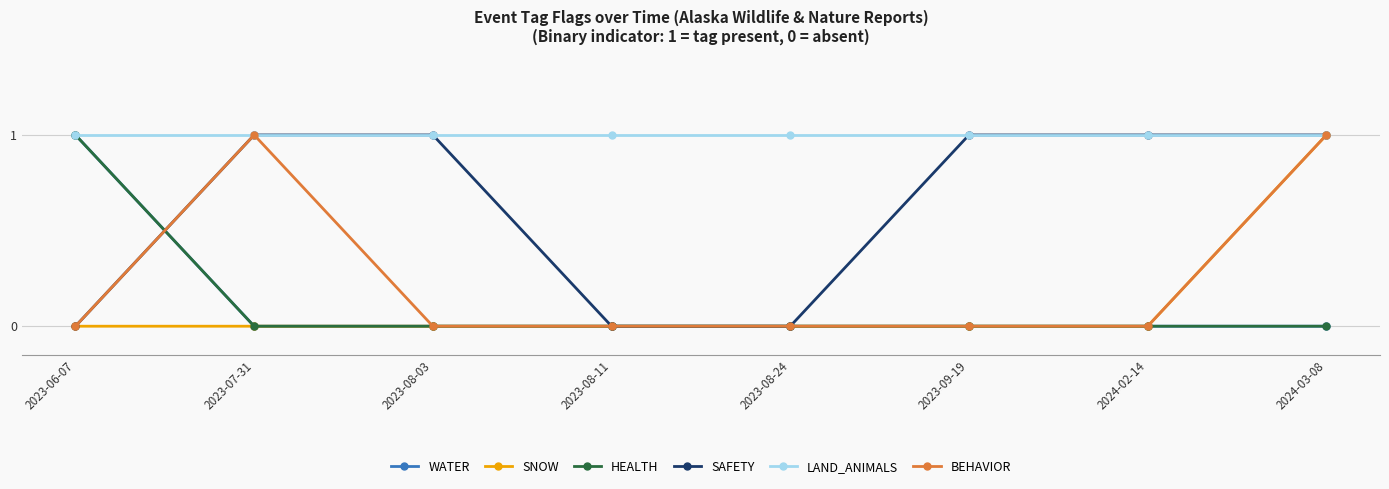

What is the value of the BEHAVIOR point at the 8th from the left?

1